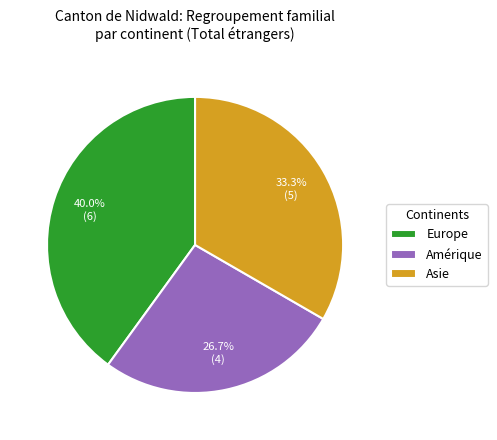

Rank the categories by value from highest to lowest.

Europe, Asie, Amérique